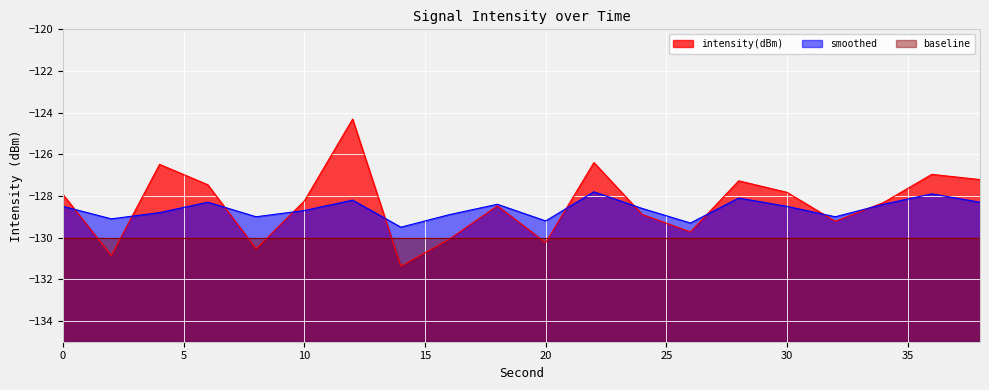

What is the sum of the intensity(dBm) values at 26 and 22?

-256.1